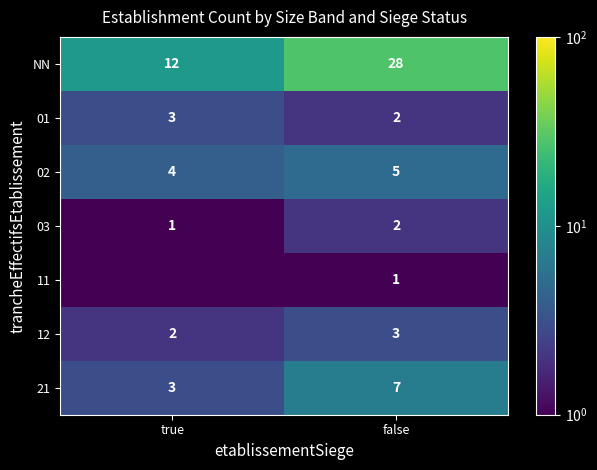

The value of 12 at false is 4.8. True or false?

False